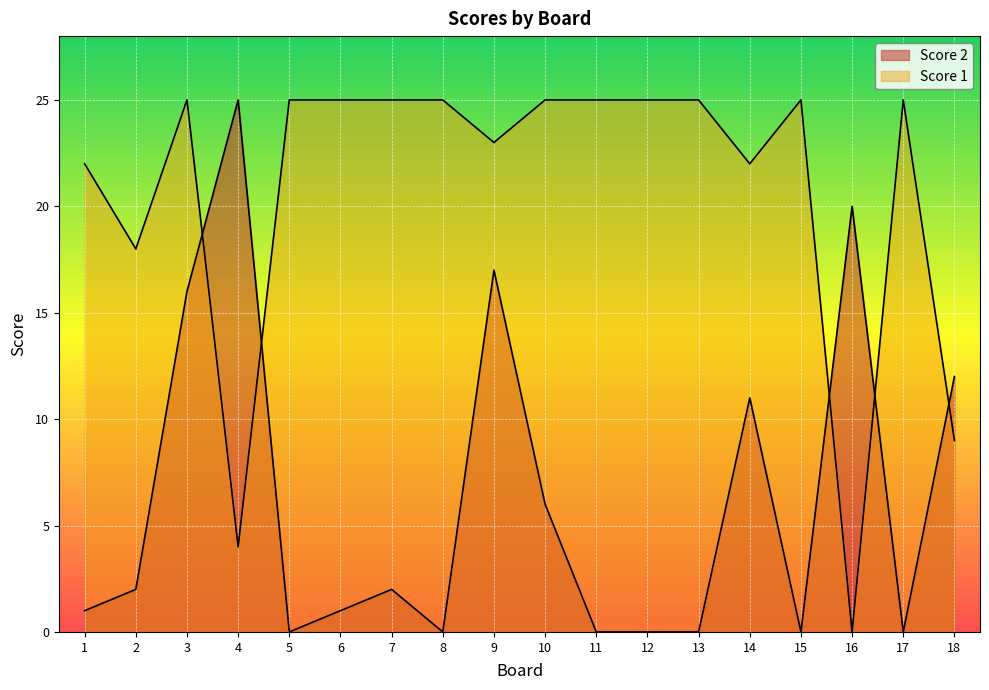

Which series changed the most between 7 and 12?

Score 2